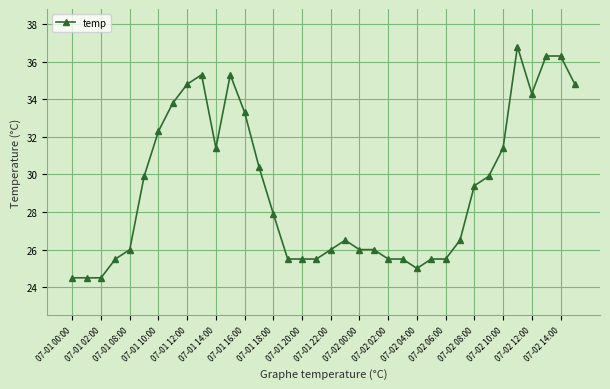

What is the maximum value shown in the chart?

36.8